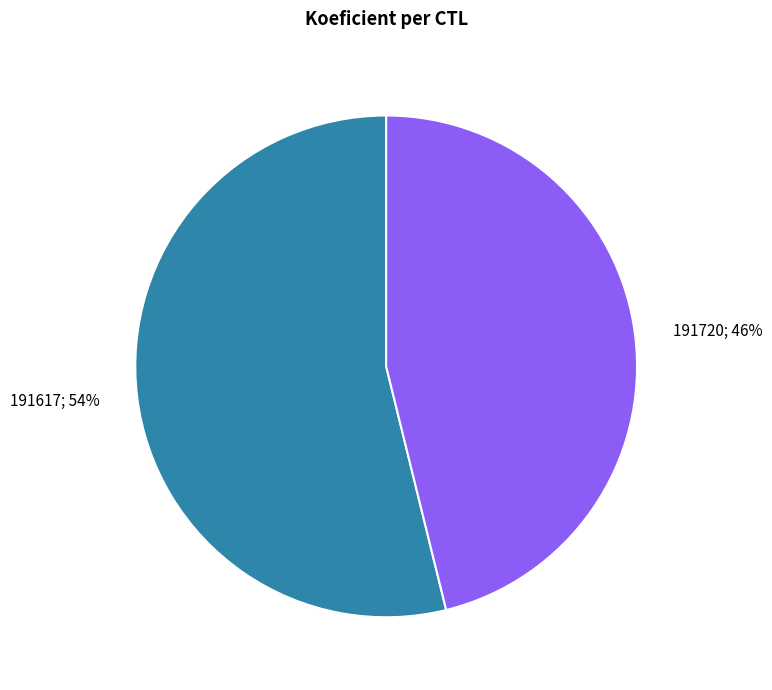

Is there any slice that represents more than half of the pie?

Yes